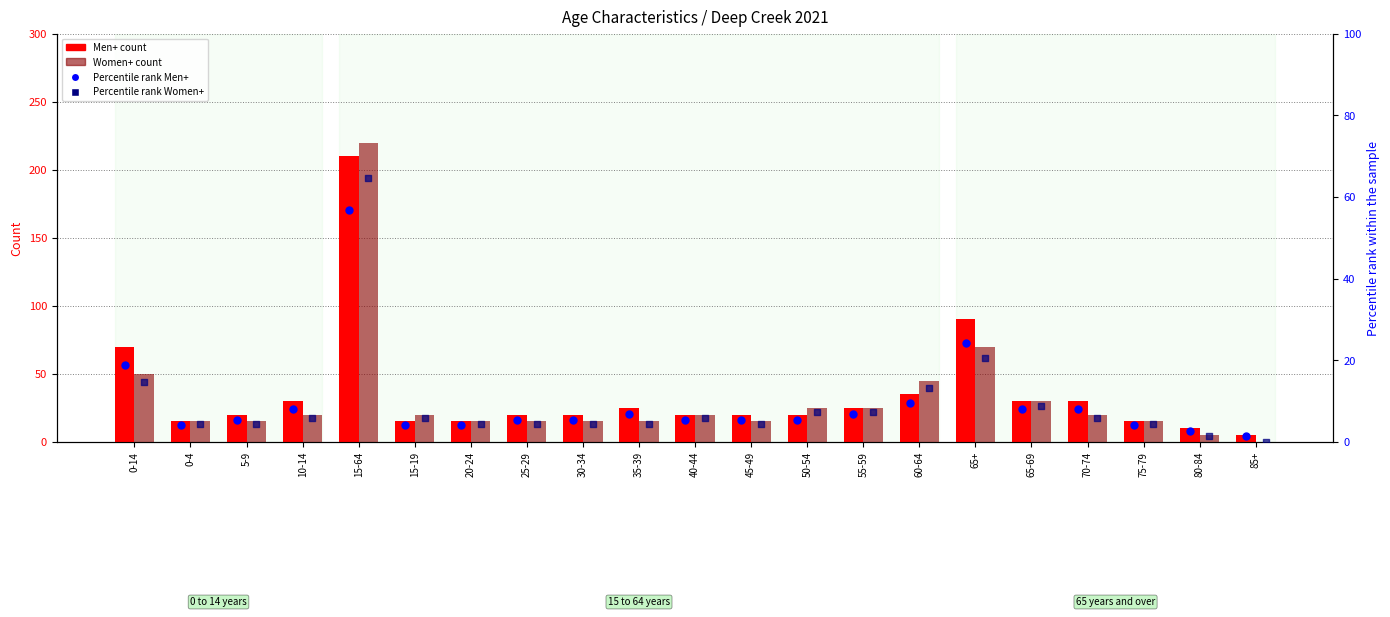

At how many categories does at least one series exceed 151?

1